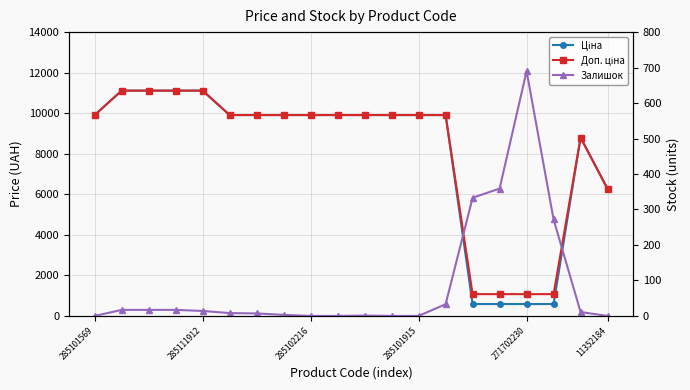

At which label does Доп. ціна first exceed 9908?

285101569